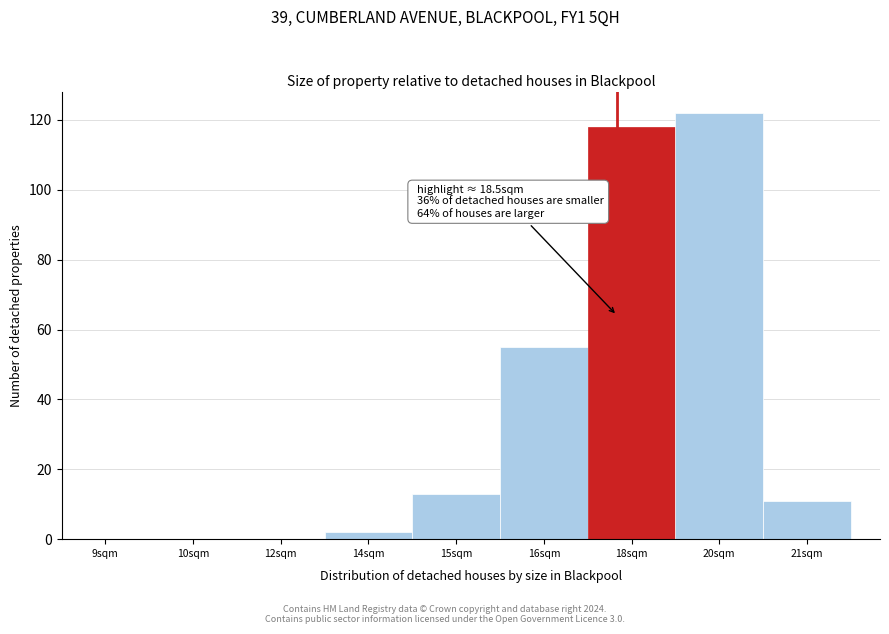

Reading left to right, what are all the values shown in this chart?

9sqm=0	10sqm=0	12sqm=0	14sqm=2	15sqm=13	16sqm=55	18sqm=118	20sqm=122	21sqm=11